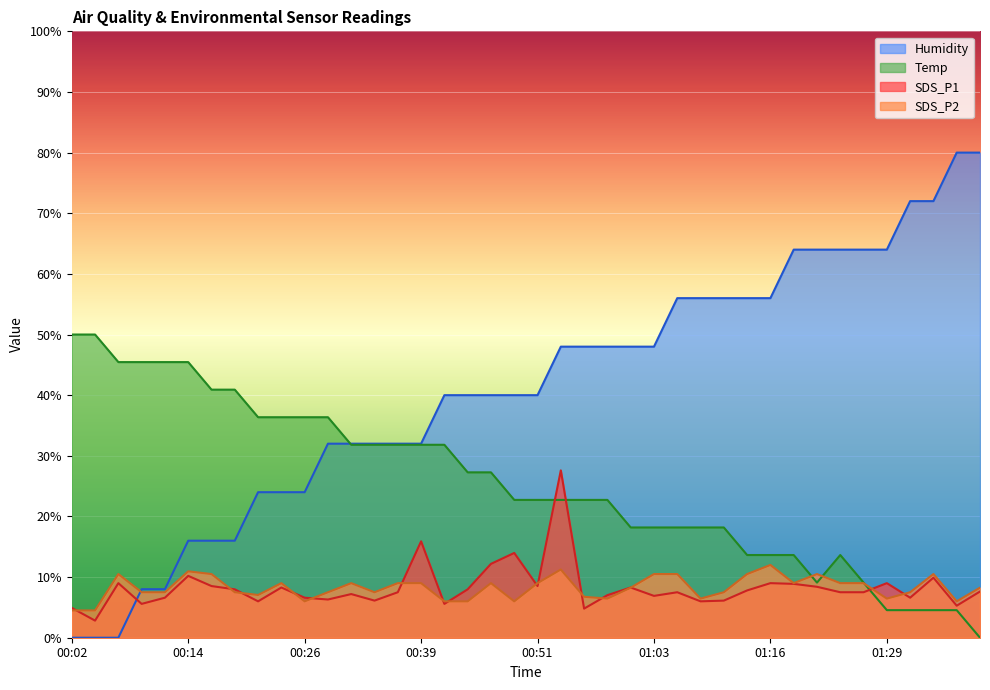

How many series are shown in this chart?

4